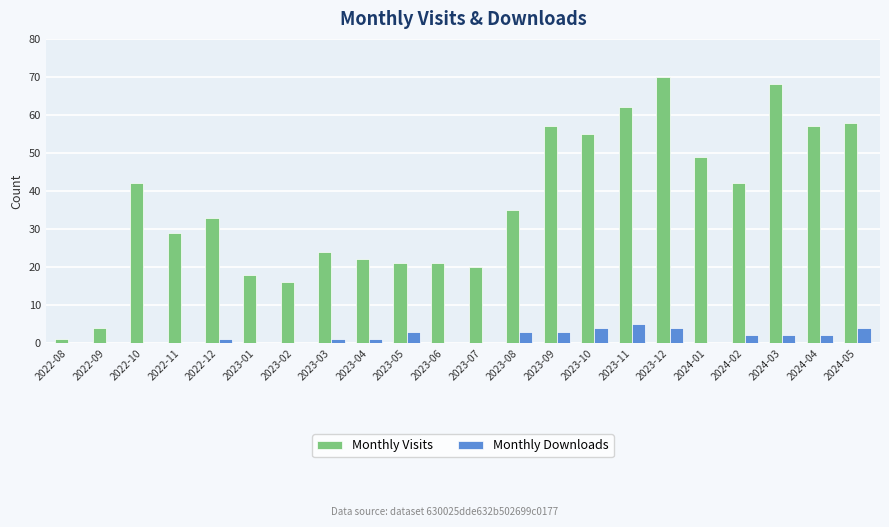

What is the greatest value displayed?

70